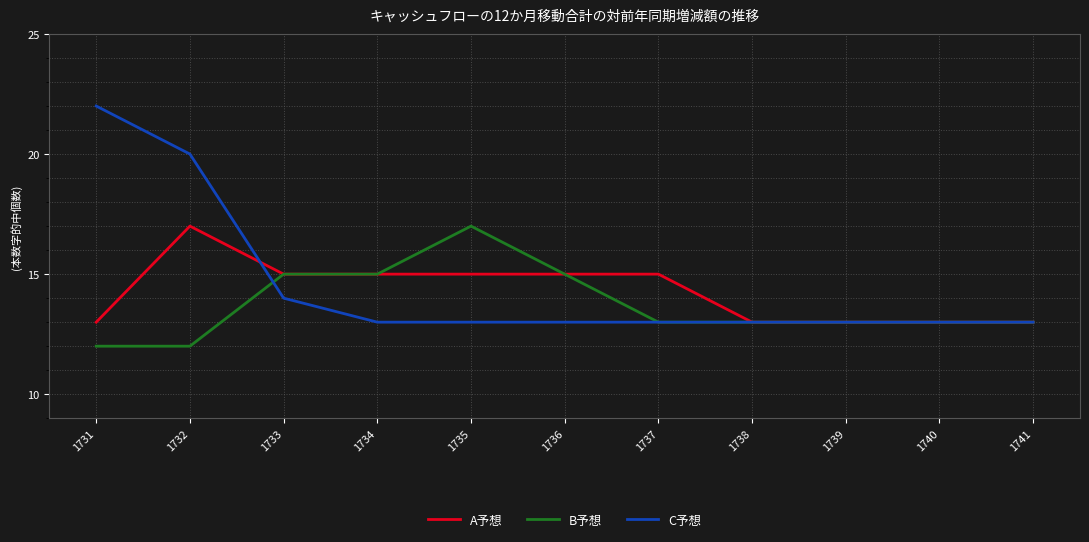

True or false: C予想 has a value of 13 at 1740.

True